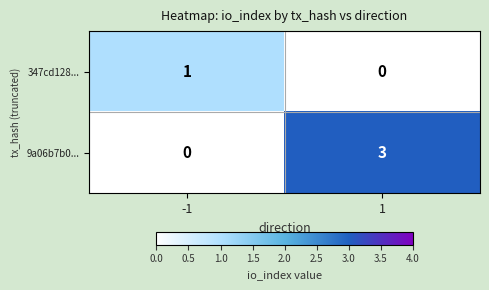

Reading left to right, list all the values displayed in this chart.

347cd128...: 1	0
9a06b7b0...: 0	3